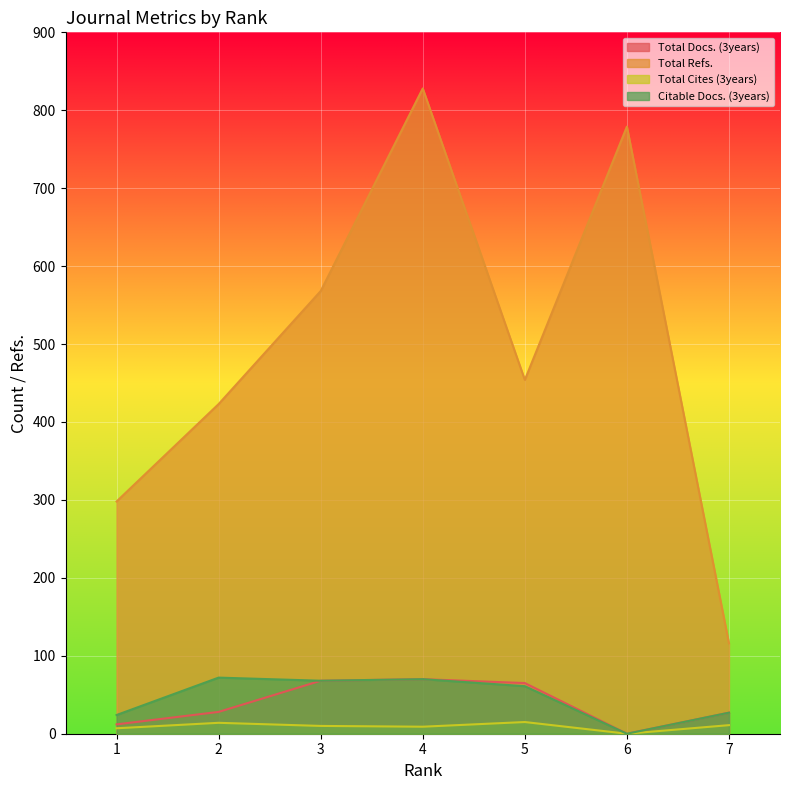

True or false: Total Cites (3years) and Total Refs. cross at least once.

False